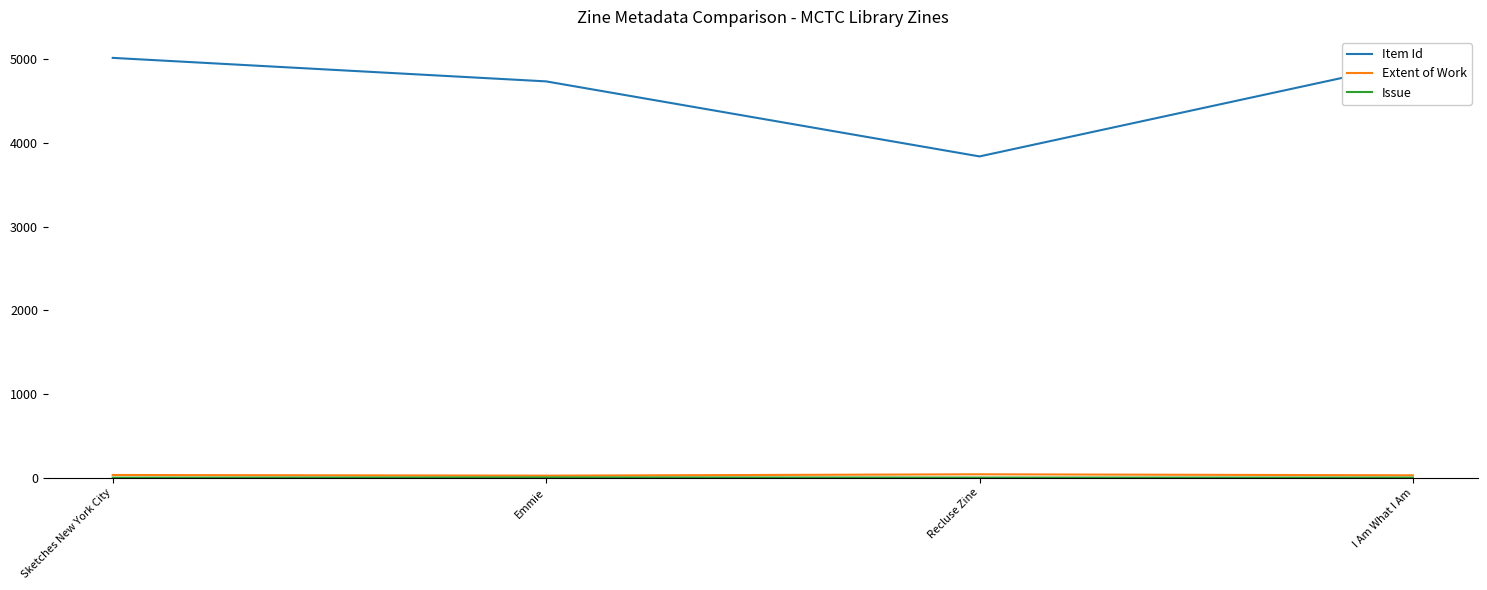

What is the average value of the Item Id series?

4639